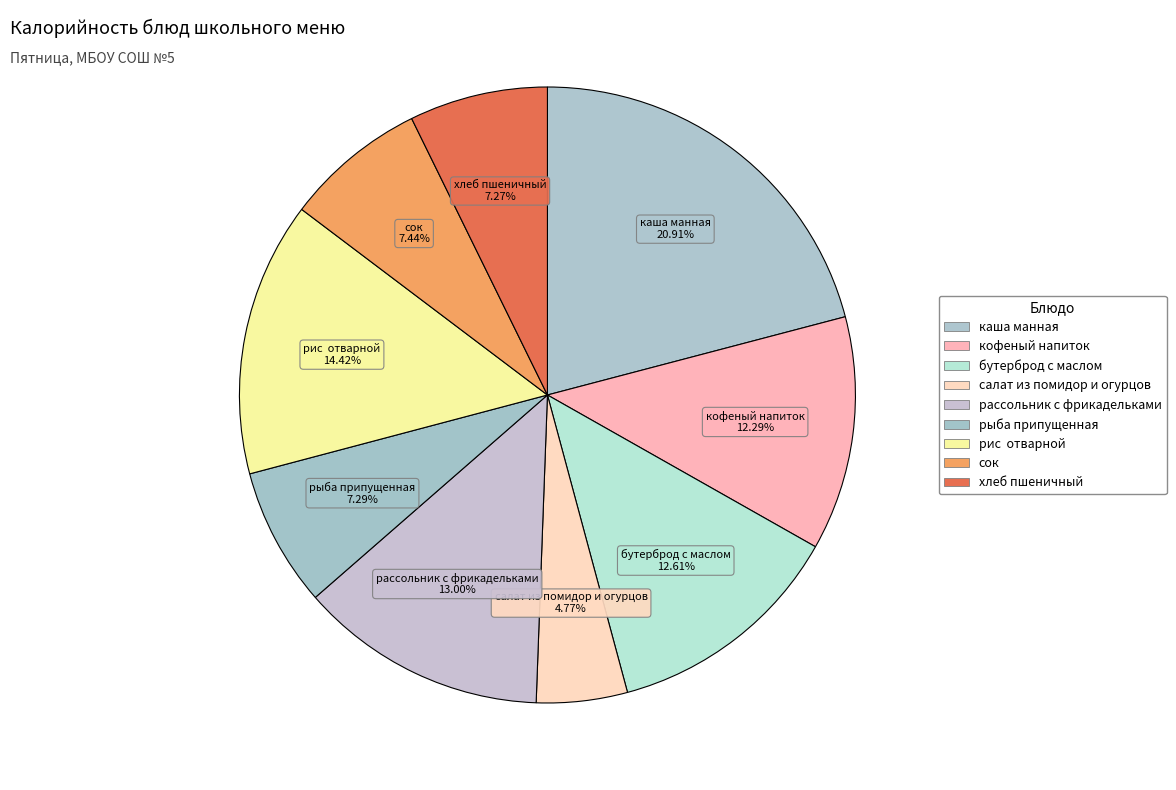

Count the number of slices in the pie.

9